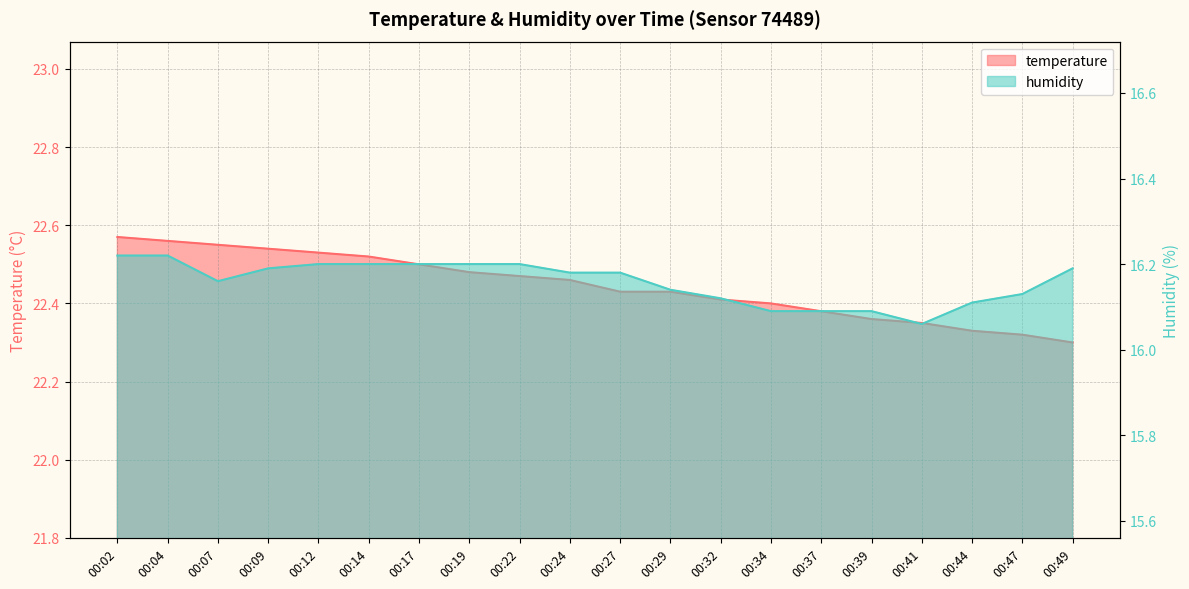

Count the temperature values in the range 22 to 23.

20